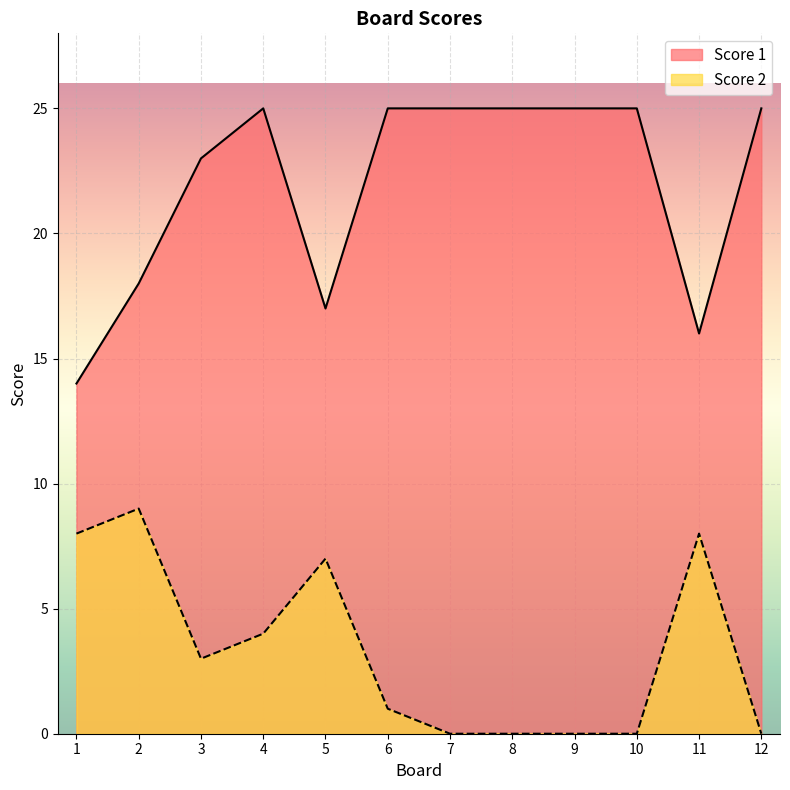

What is the sum of the Score 2 values at 7 and 11?

8